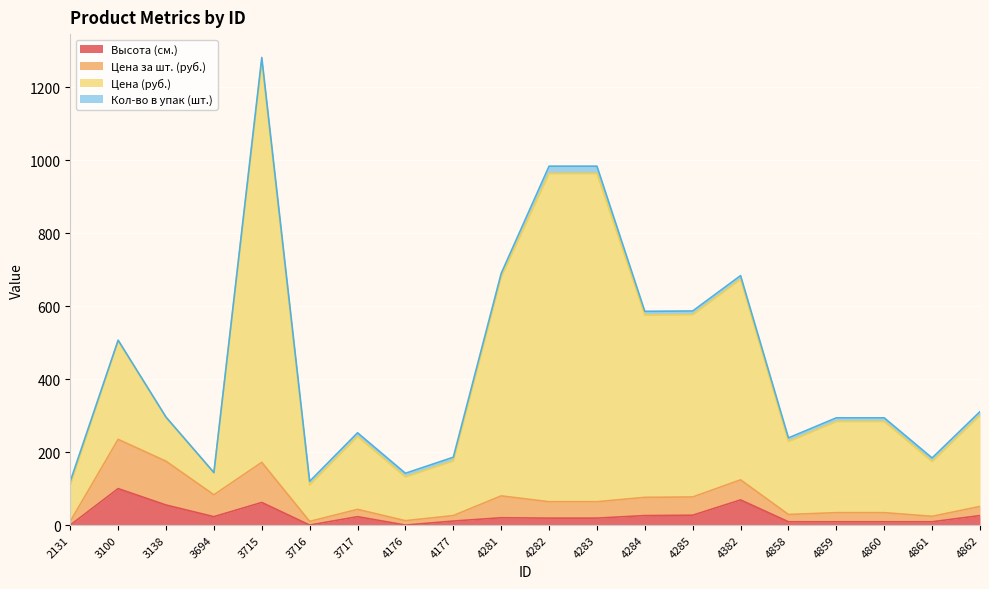

What is the highest value of the Высота (см.) series?

100